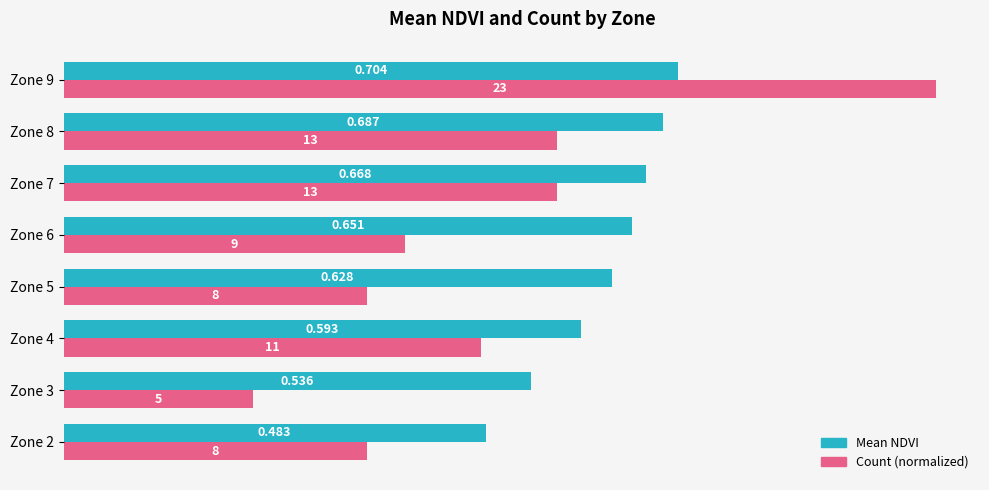

What are all the series names shown in the legend?

Mean NDVI, Count (normalized)